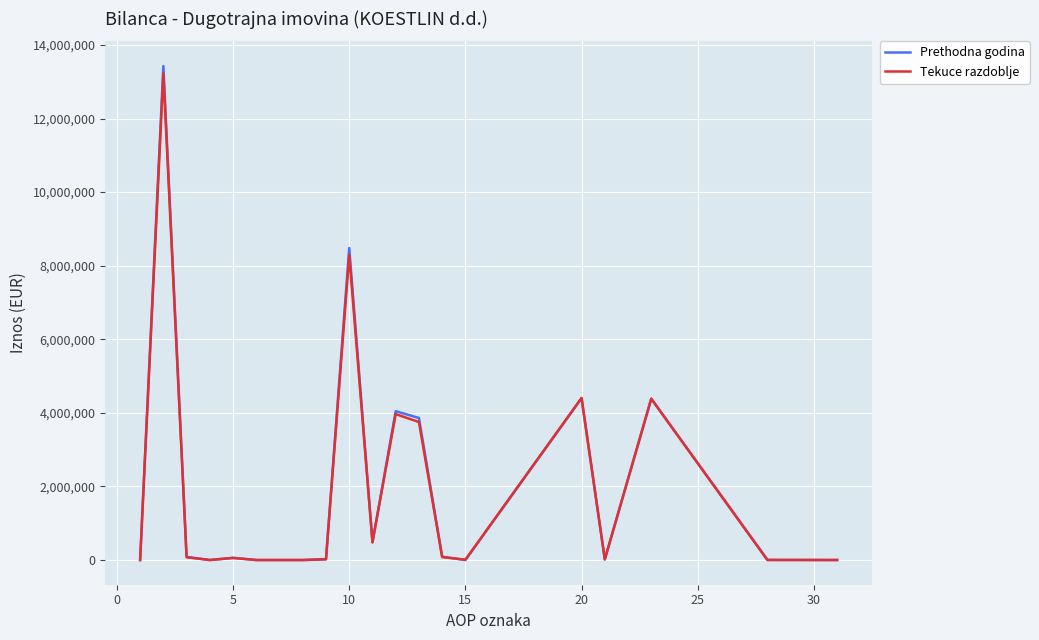

What is the average value of the Prethodna godina series?

1967932